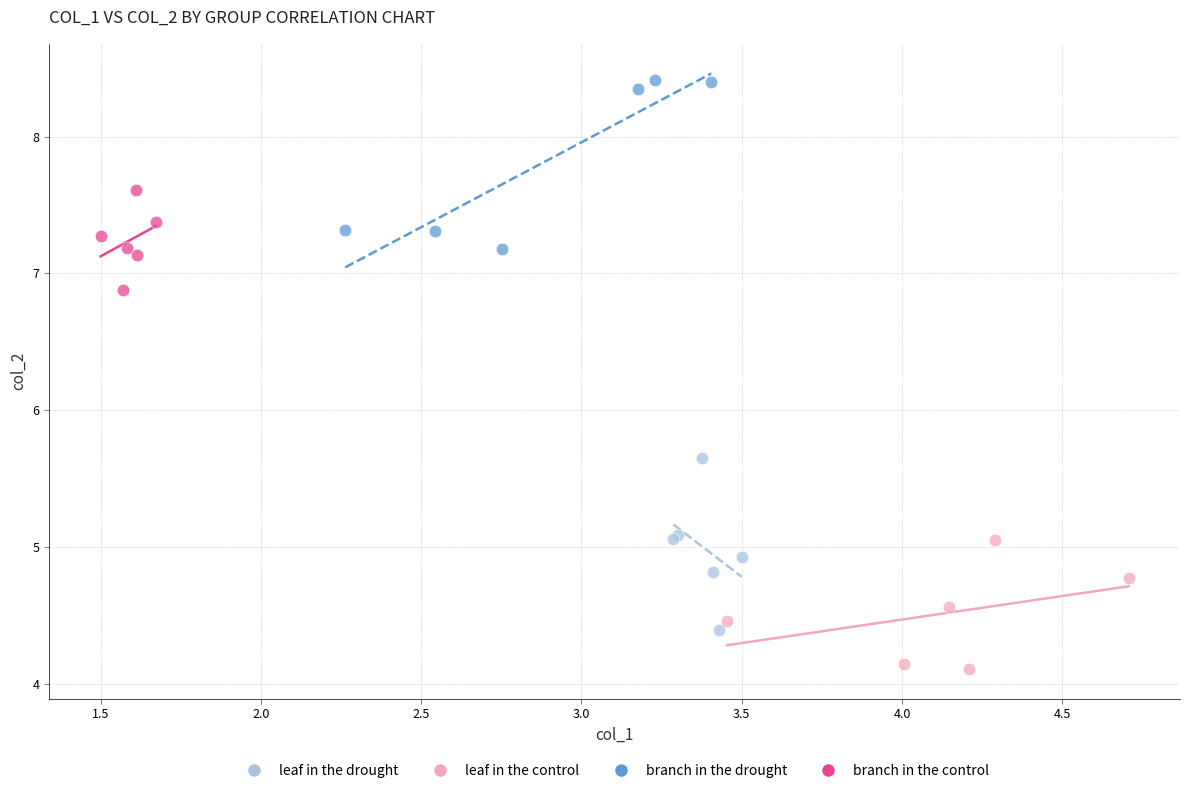

What are all the series names shown in the legend?

leaf in the drought, leaf in the control, branch in the drought, branch in the control